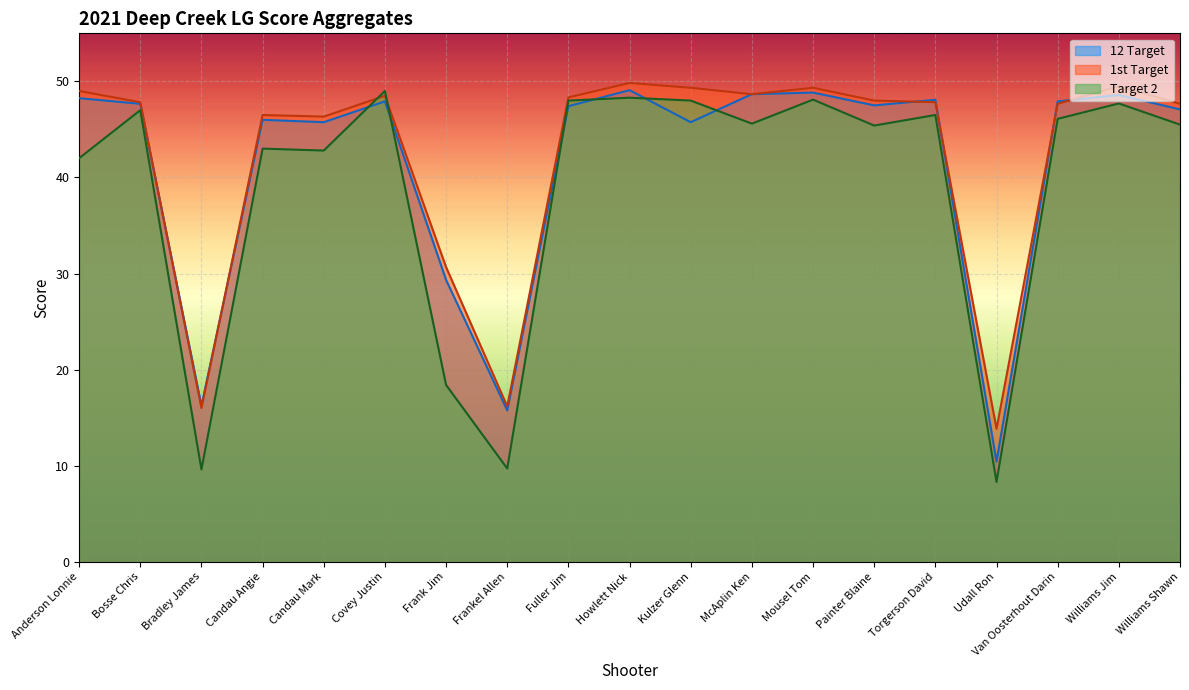

What is the value of the 1st Target point at the 9th from the left?

48.3